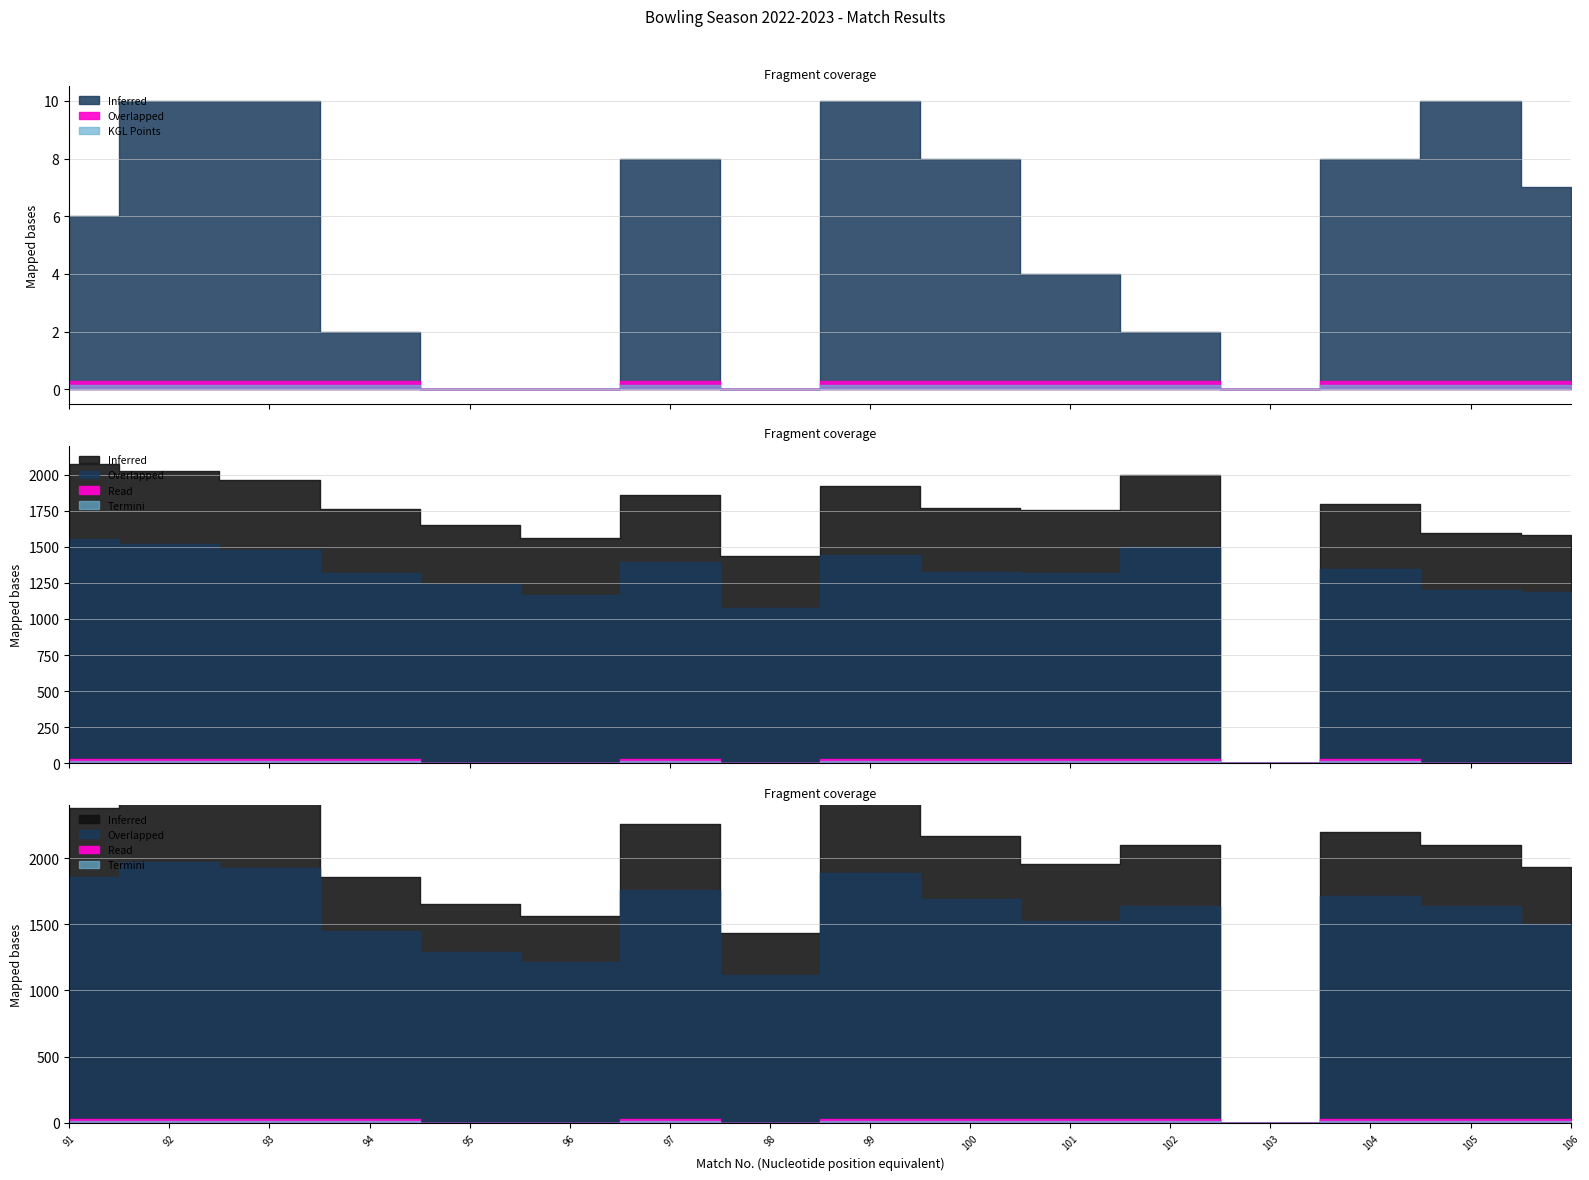

In KGL, how many points are lower than both neighbors (excluding endpoints)?

4